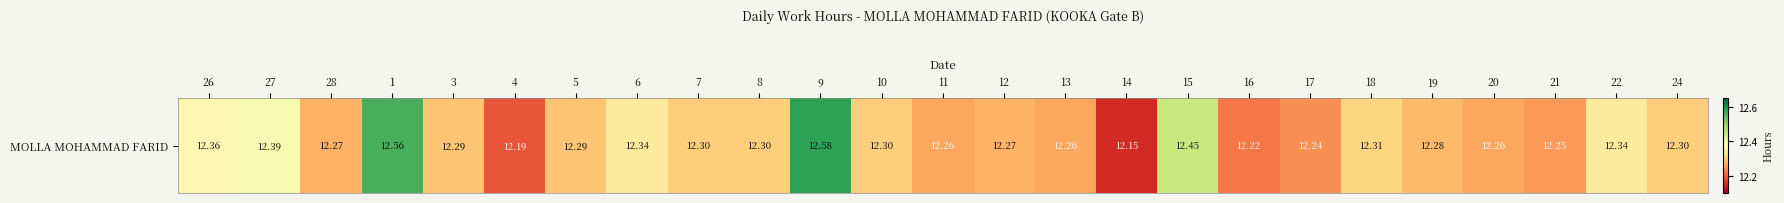

The value at 1 is 17.2. True or false?

False